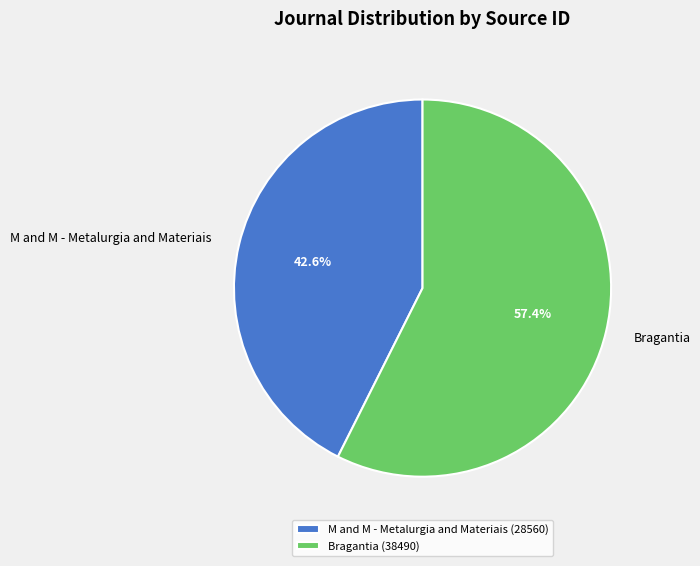

To the nearest percent, what is the combined percentage of M and M - Metalurgia and Materiais and Bragantia?

100%